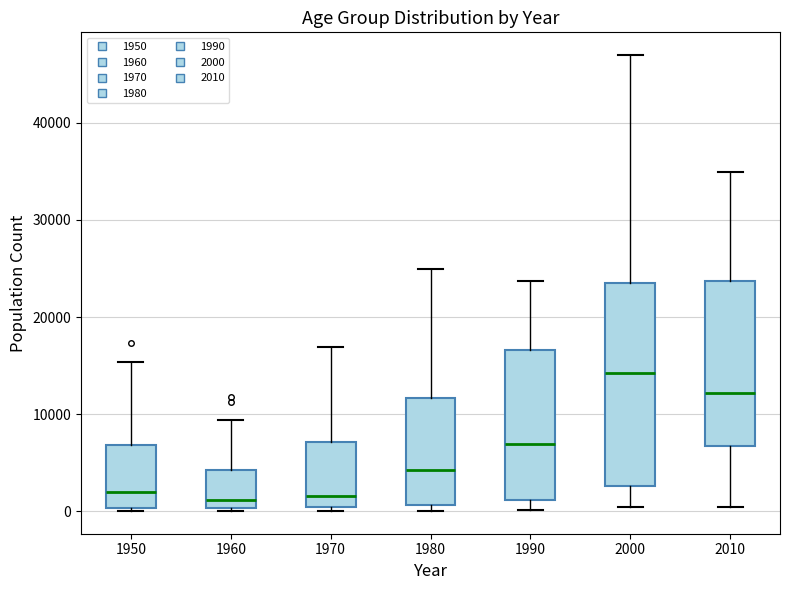

Where does the median line of the box at x = 1970 sit on the y-axis? The values are not printed on the chart, so give them approximately, as read against the axis.

2000